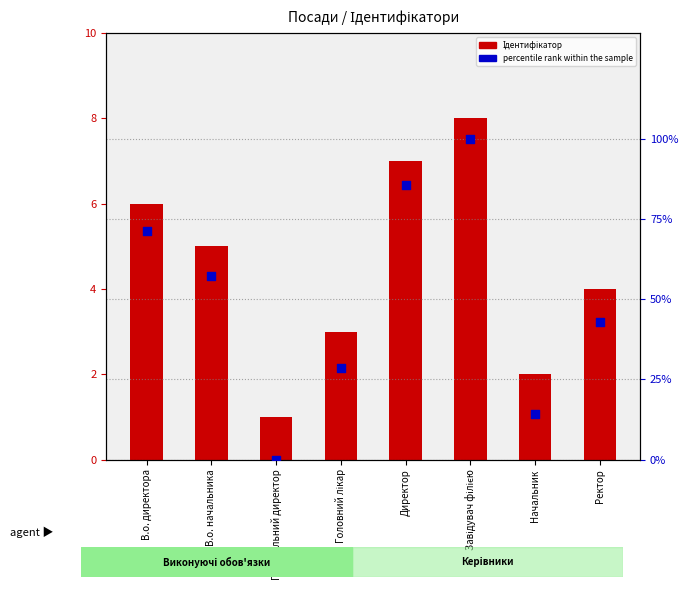

What are all the series names shown in the legend?

Ідентифікатор, percentile rank within the sample